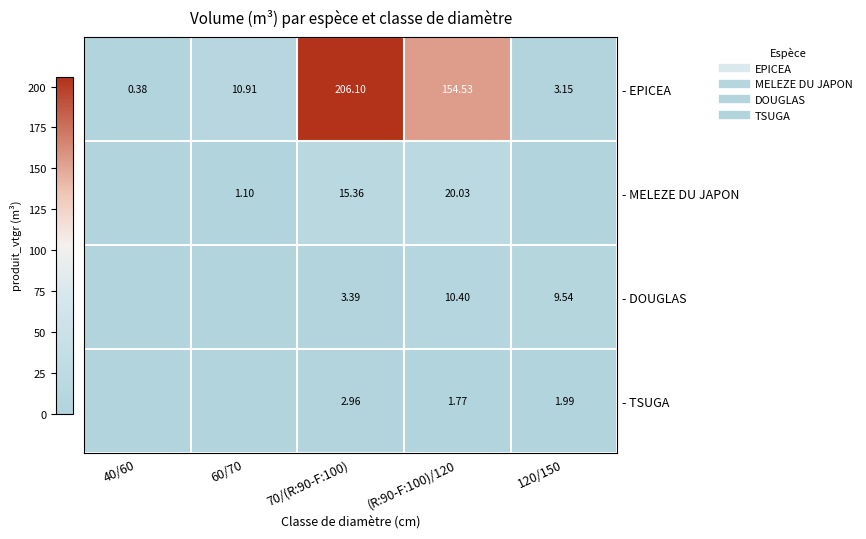

At which category does the chart reach its peak across all series?

70/(R:90-F:100)